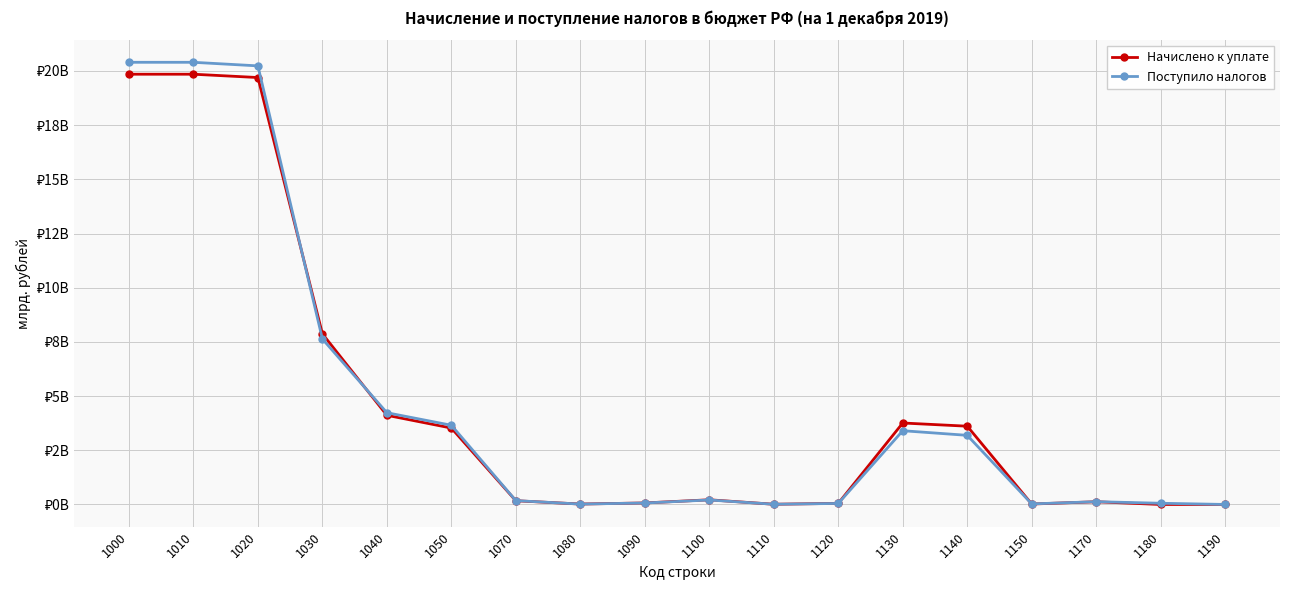

Between 1130 and 1190, which is larger?

1130